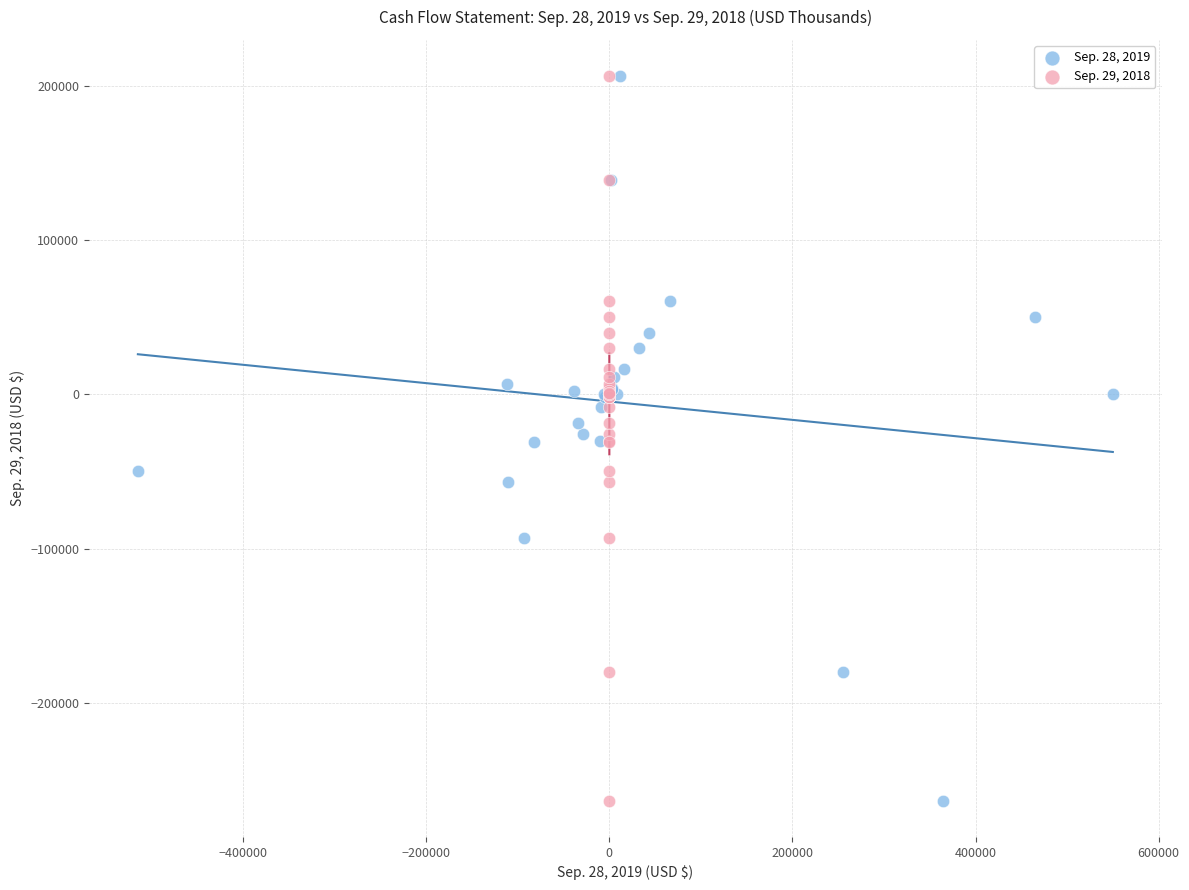

What are all the series names shown in the legend?

Sep. 28, 2019, Sep. 29, 2018